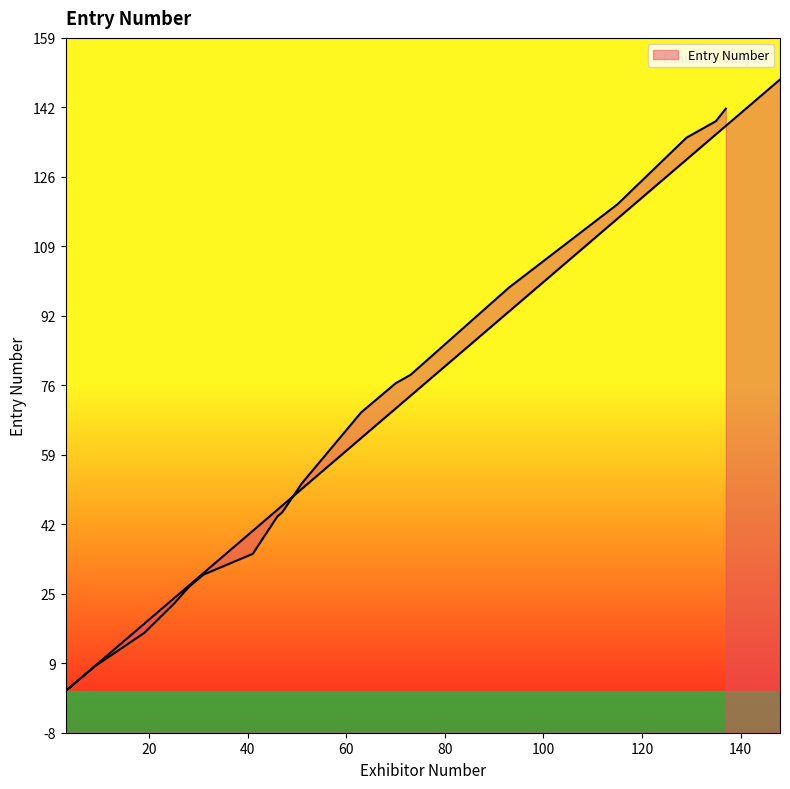

What is the sum of all values?

1293